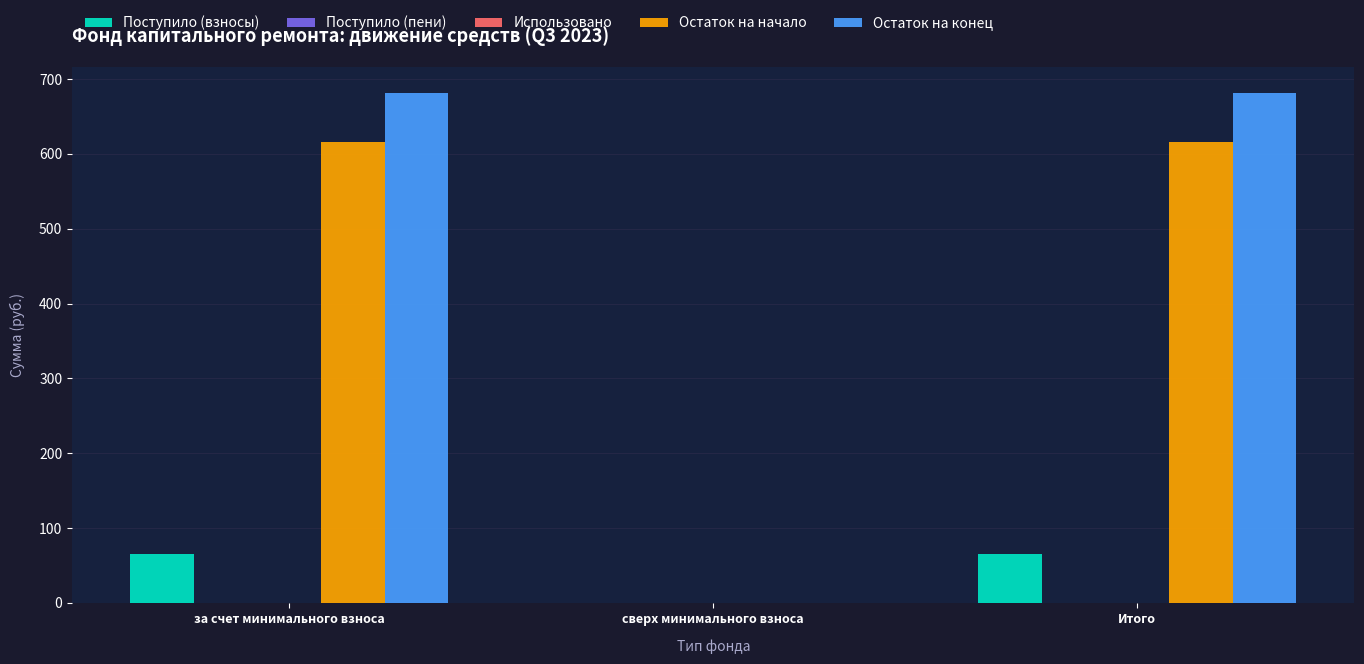

Which series changed the most between сверх минимального взноса and Итого?

Остаток на конец